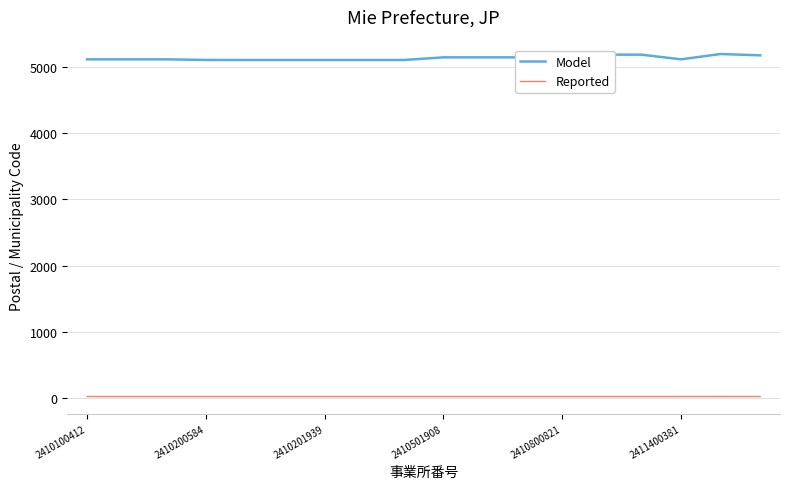

What are all the series names shown in the legend?

Model, Reported